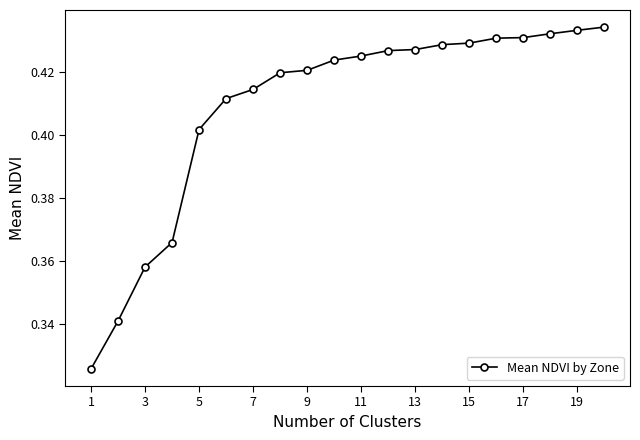

Count the values in the range 0 to 1.

20